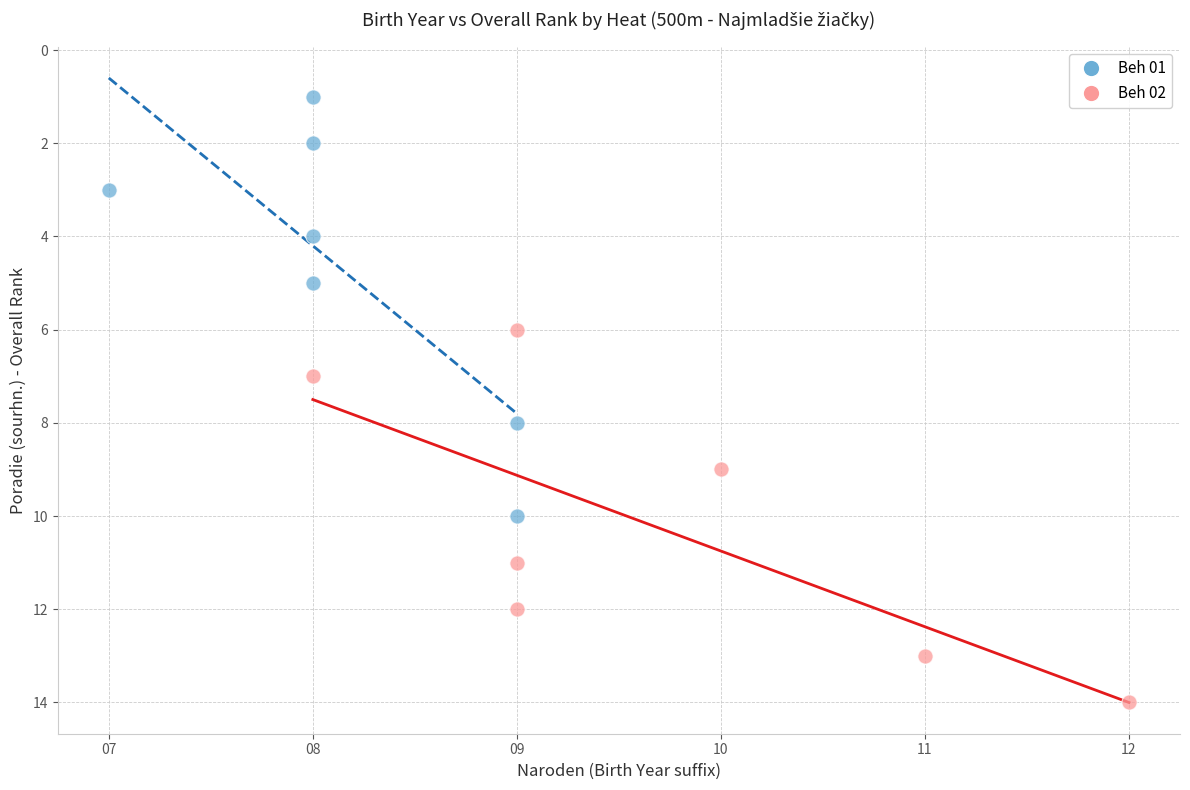

Which series reaches the maximum Y coordinate?

Beh 02